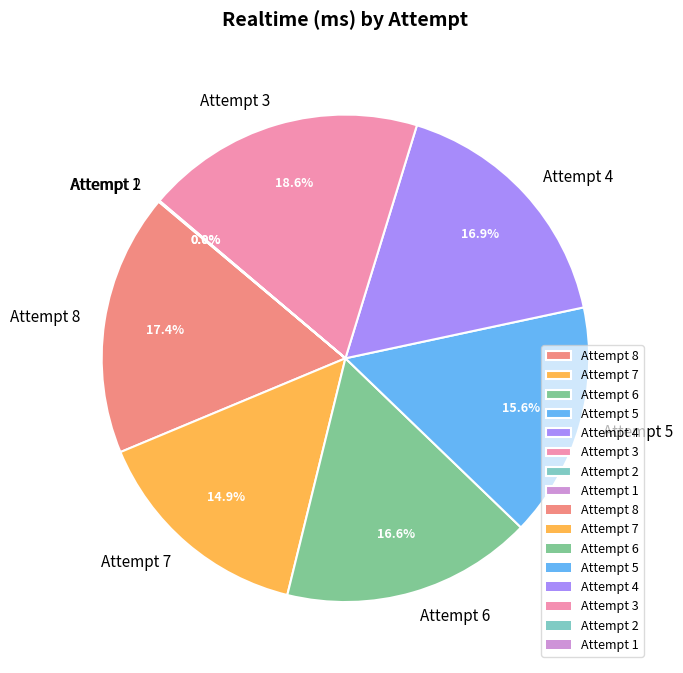

To the nearest percent, what is the average slice percentage?

12%